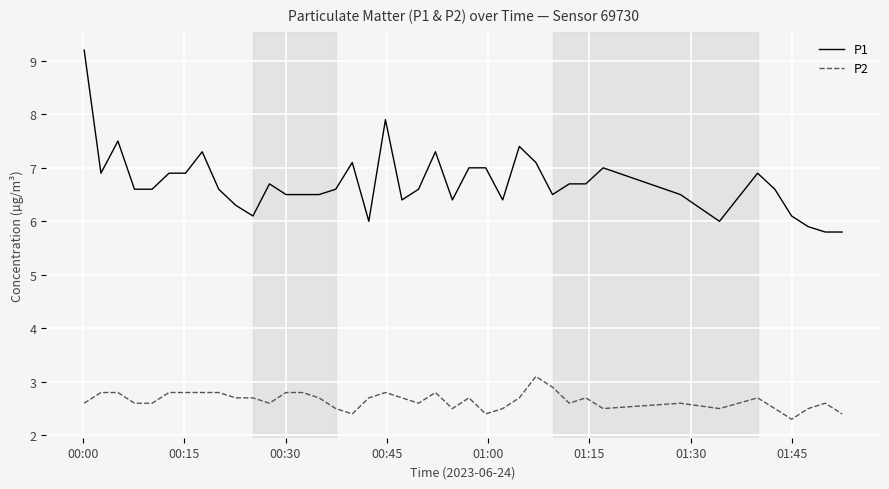

What are all the series names shown in the legend?

P1, P2